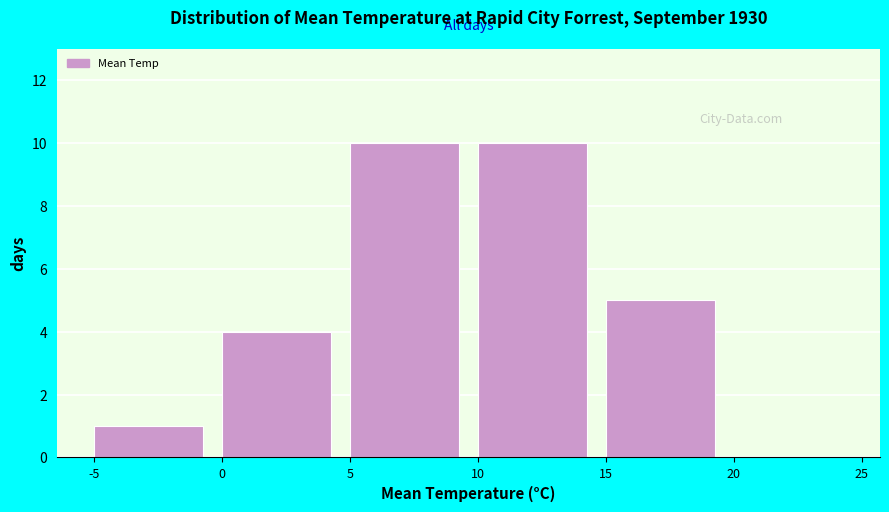

How tall is the bar that spans 5 to 10 on the x-axis? The values are not printed on the chart, so give them approximately, as read against the axis.

10